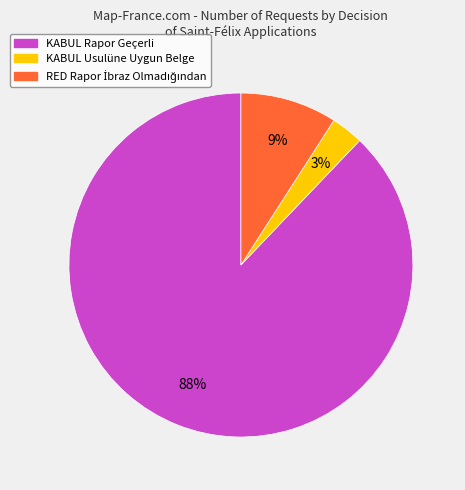

How many slices are in this pie chart?

3